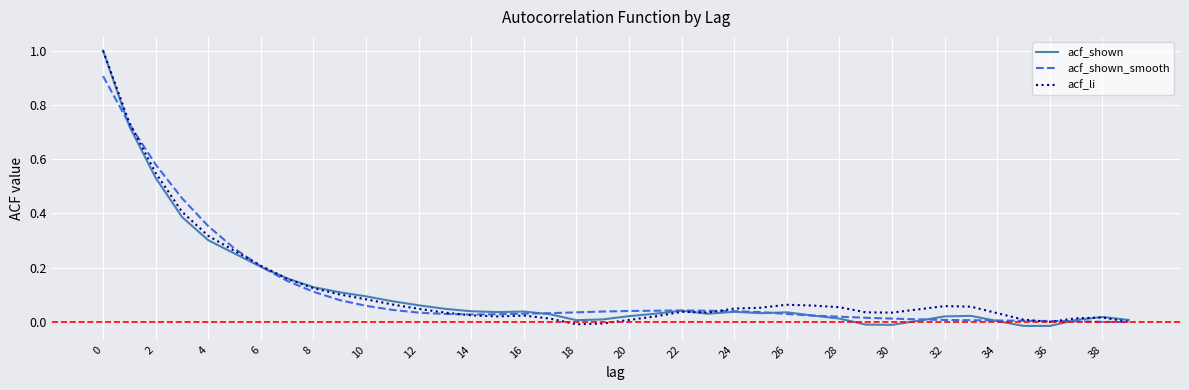

Which series has the widest spread of values?

acf_shown